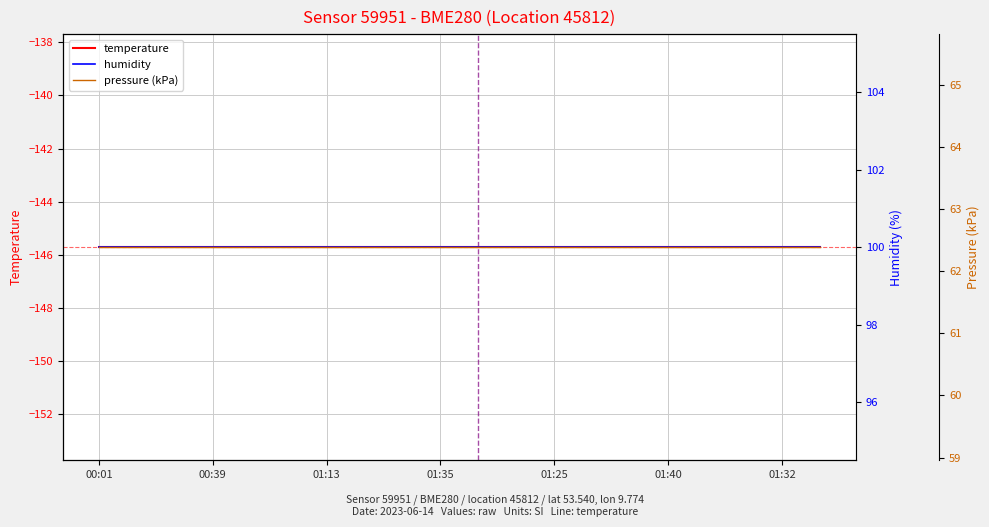

True or false: pressure (kPa) and humidity cross at least once.

False